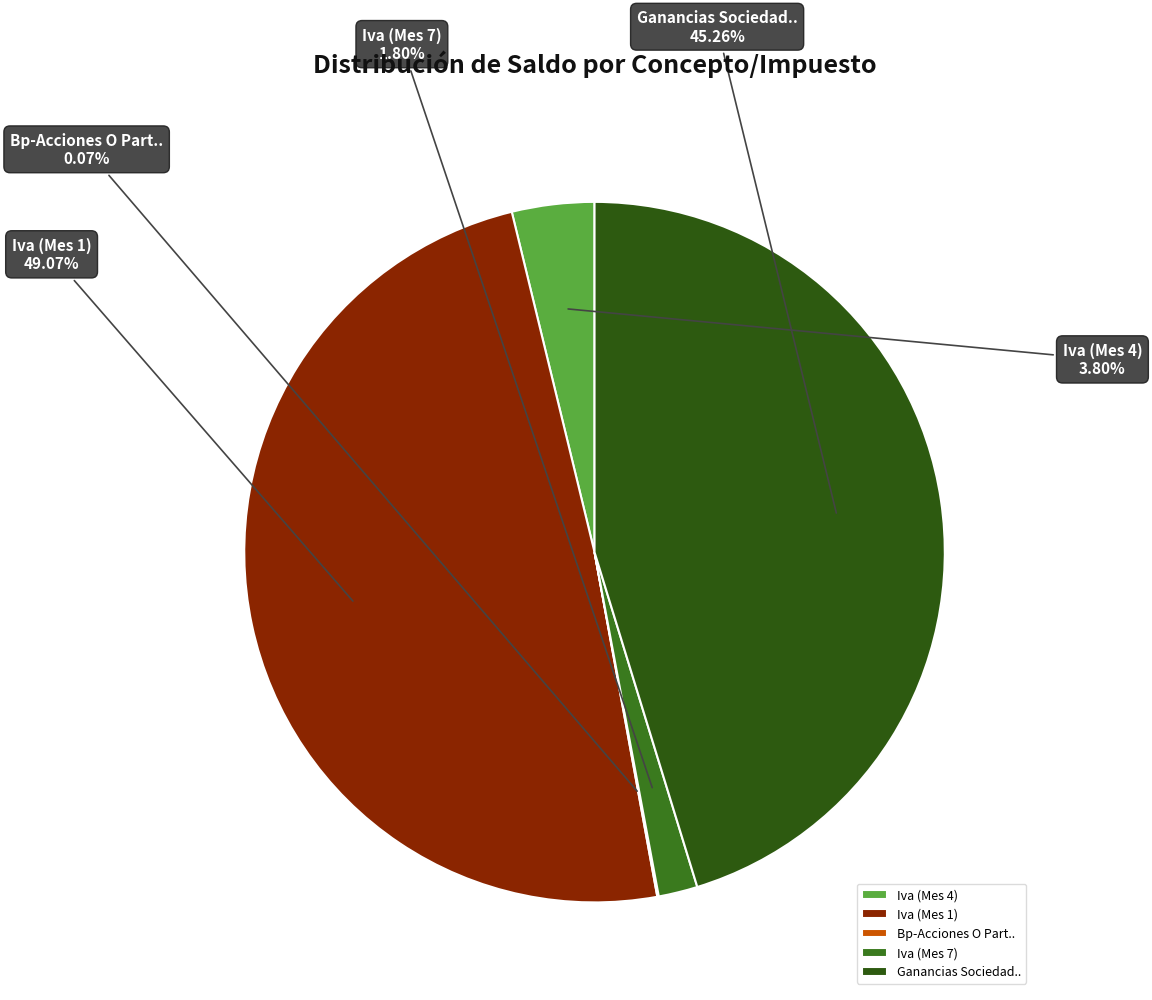

Is it true that Iva (Mes 4) is 4% of the pie?

True